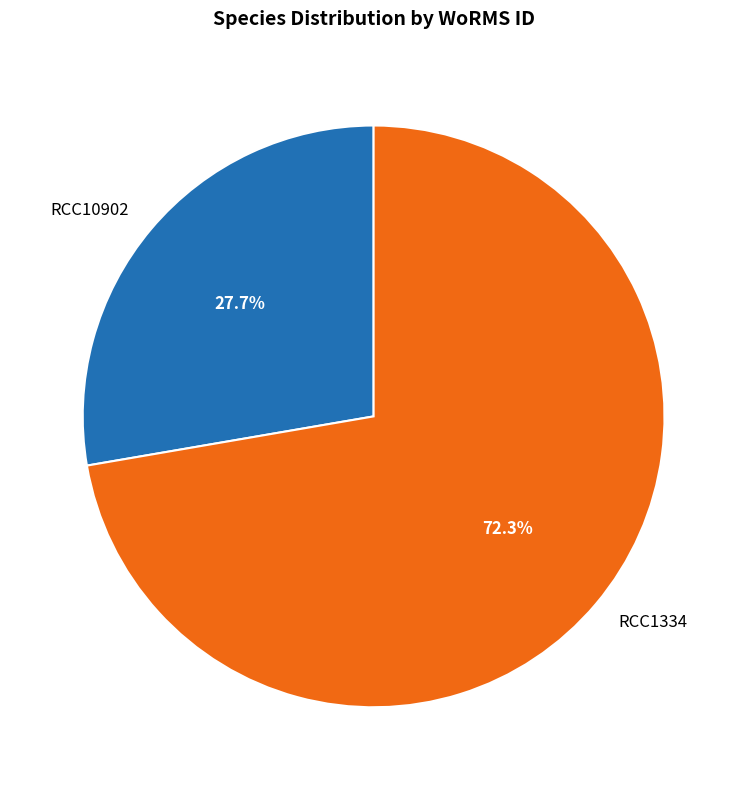

The RCC1334 slice represents 62% of the pie. True or false?

False